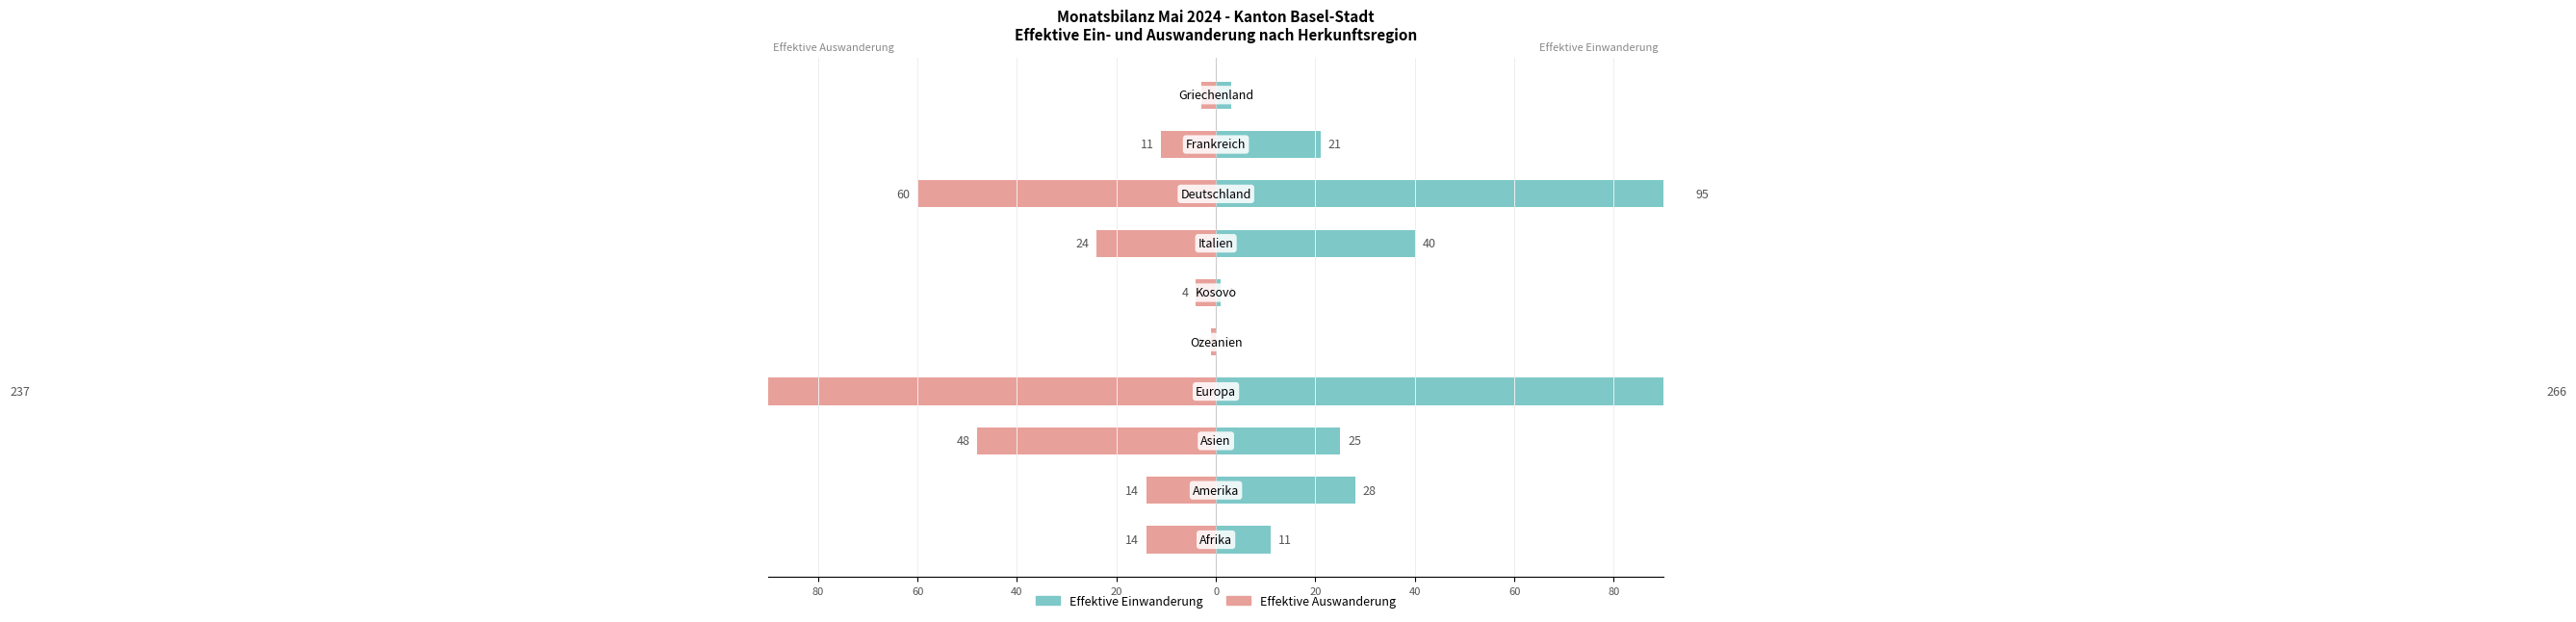

True or false: Effektive Auswanderung has a value of -4 at 0.

True